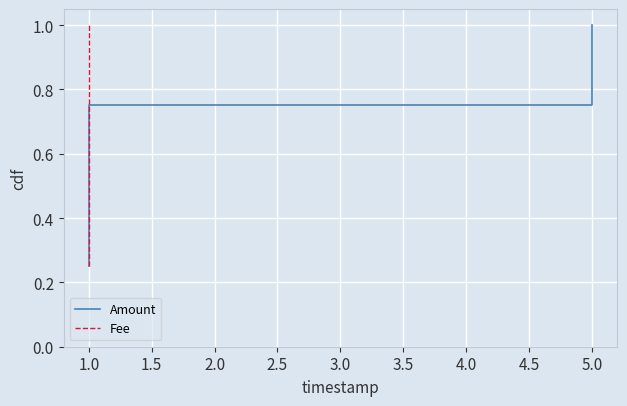

How many distinct data groups are displayed?

2